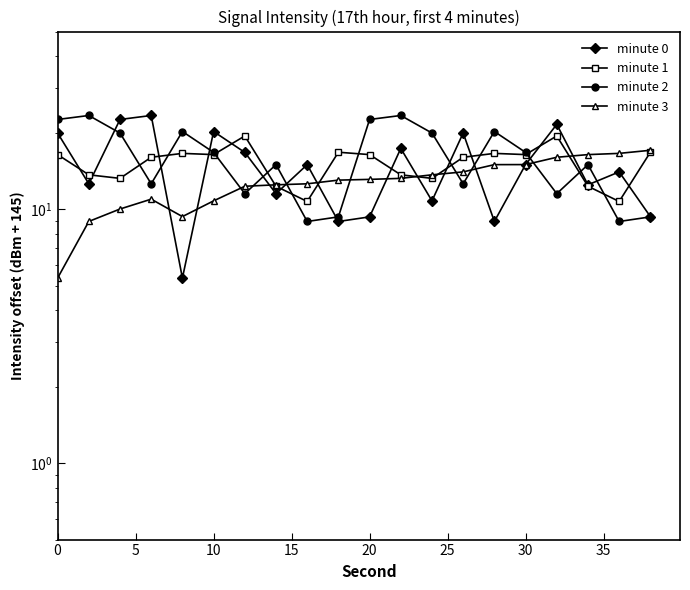

What is the minimum value for minute 1?

10.7